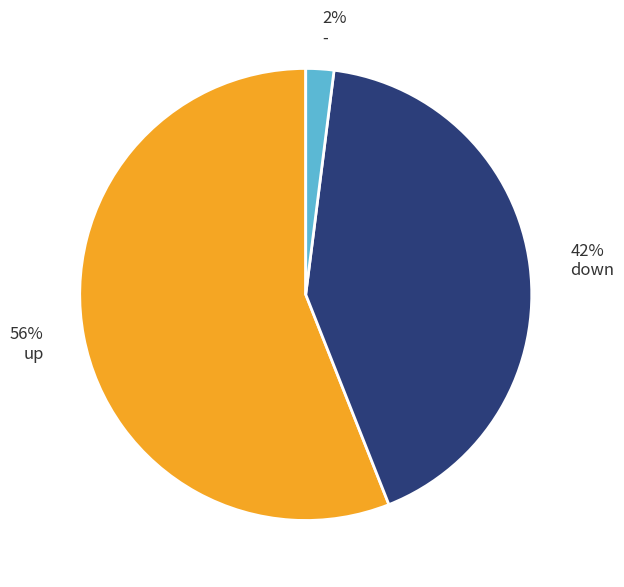

To the nearest percent, what is the average slice percentage?

33%